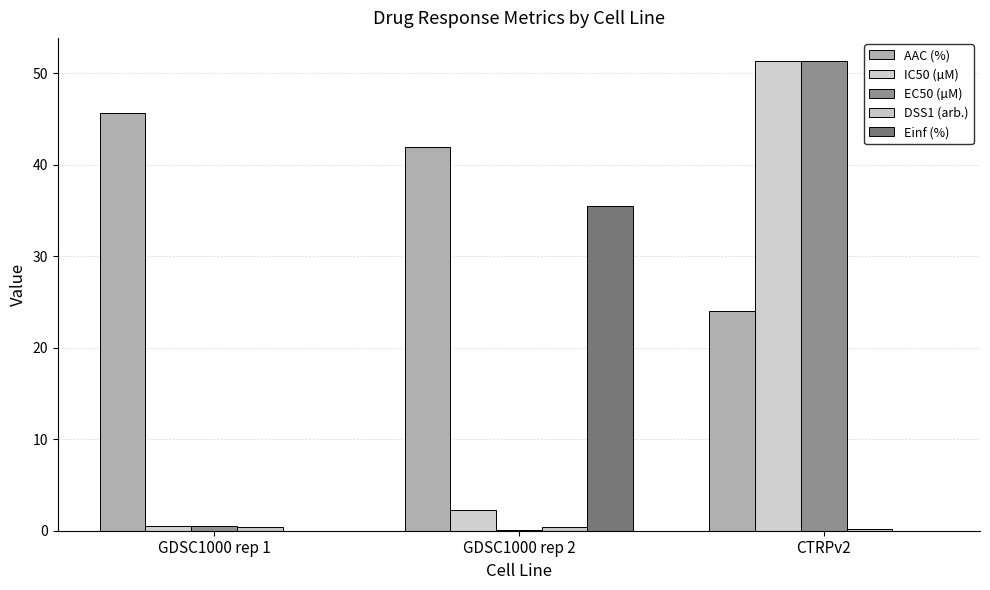

Which series changed the most between GDSC1000 rep 2 and CTRPv2?

EC50 (µM)